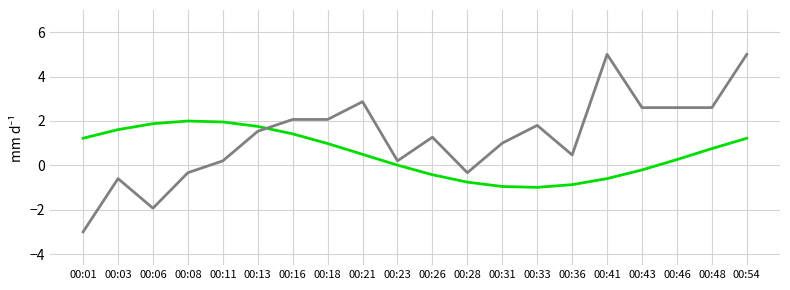

What is the total value across all series at 00:41?

4.4